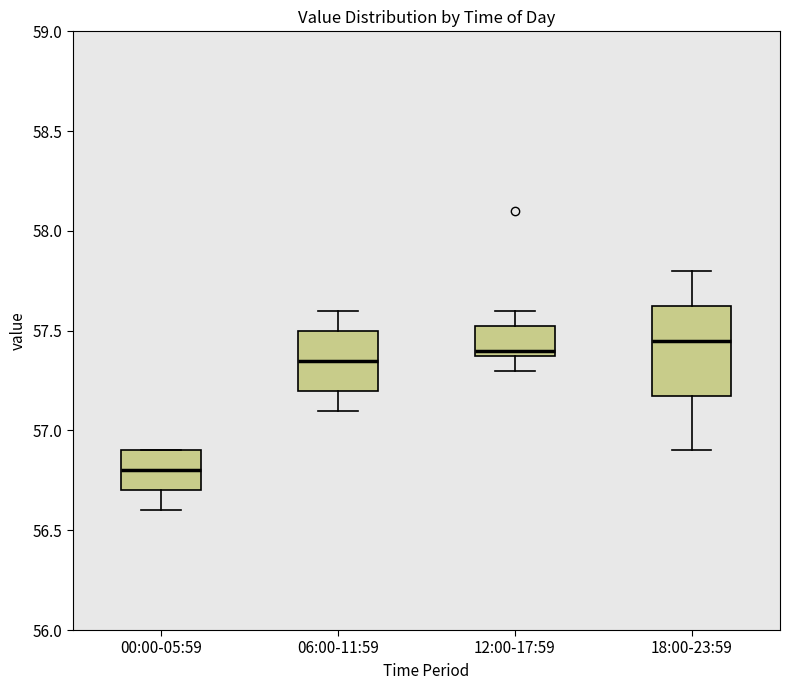

Where is the lower edge of the box for 12:00-17:59 on the y-axis? The values are not printed on the chart, so give them approximately, as read against the axis.

57.40